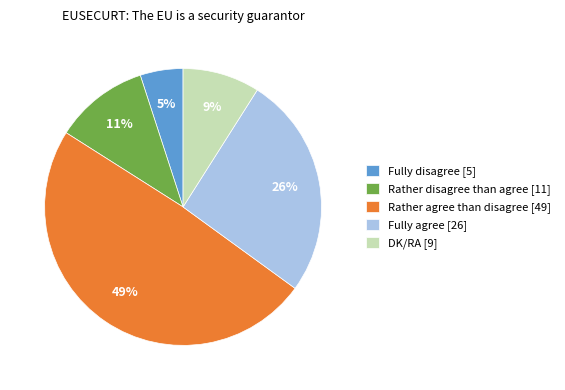

Is it true that Rather agree than disagree is 62% of the pie?

False